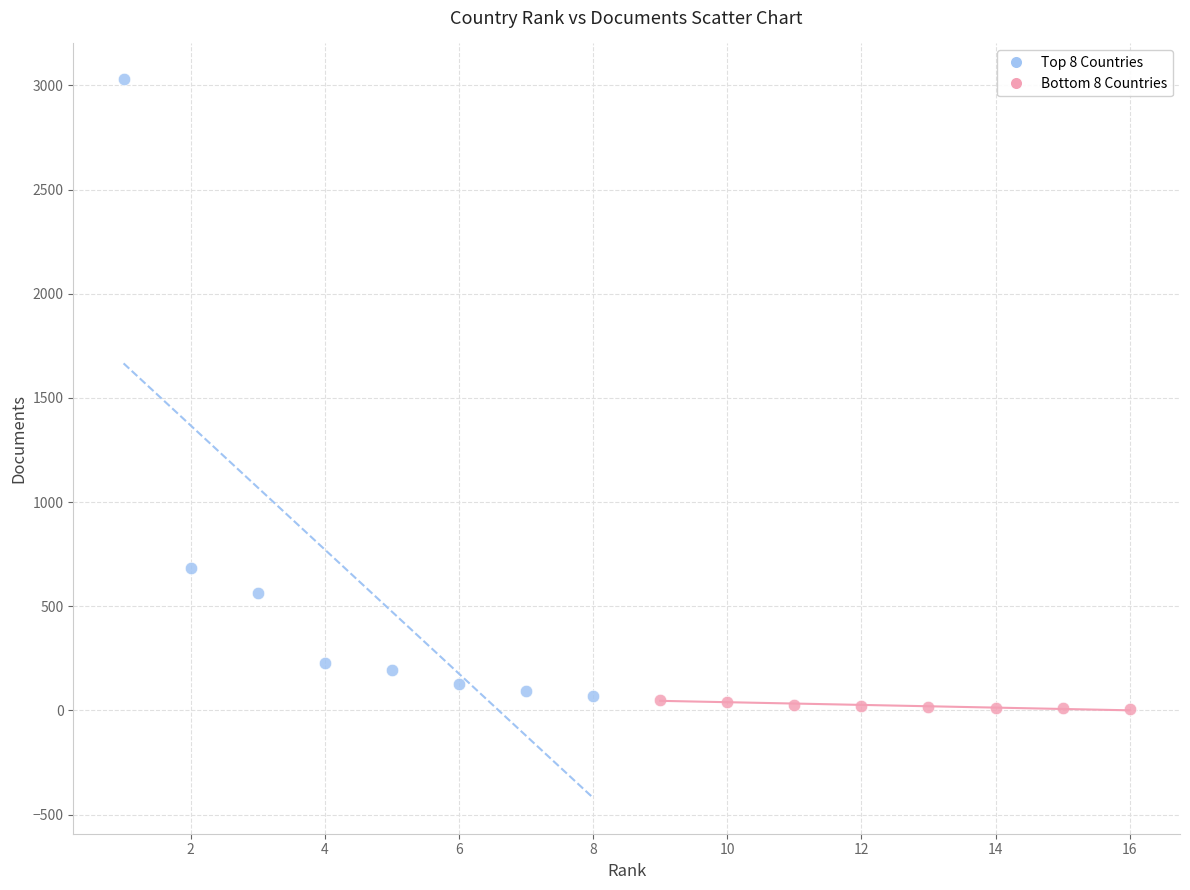

Which series reaches the maximum Y coordinate?

Top 8 Countries